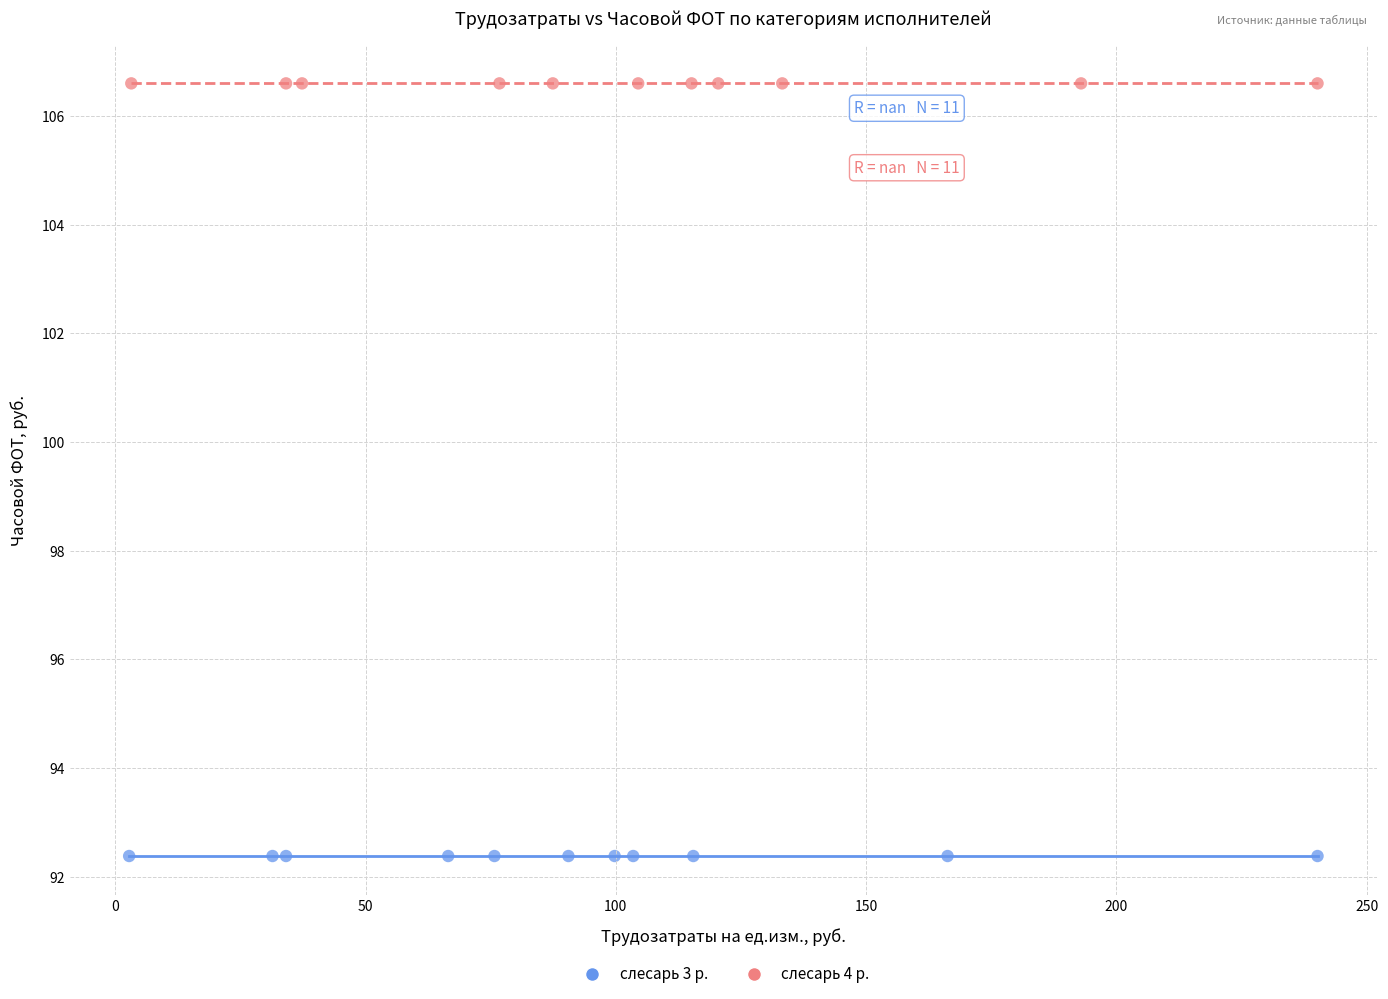

Which series contains the lowest Y value?

слесарь 3 р.